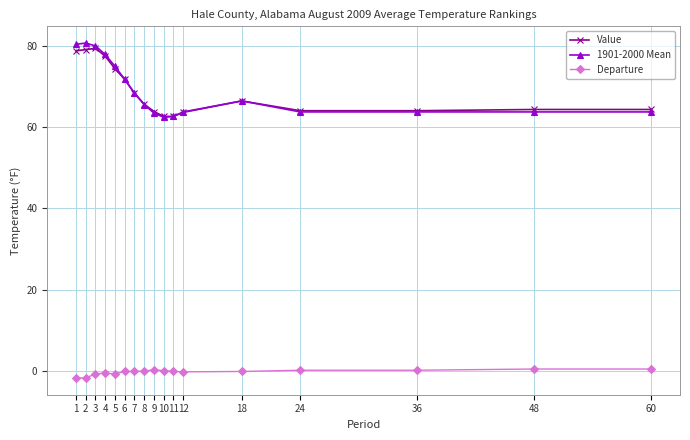

Which series has the widest spread of values?

1901-2000 Mean